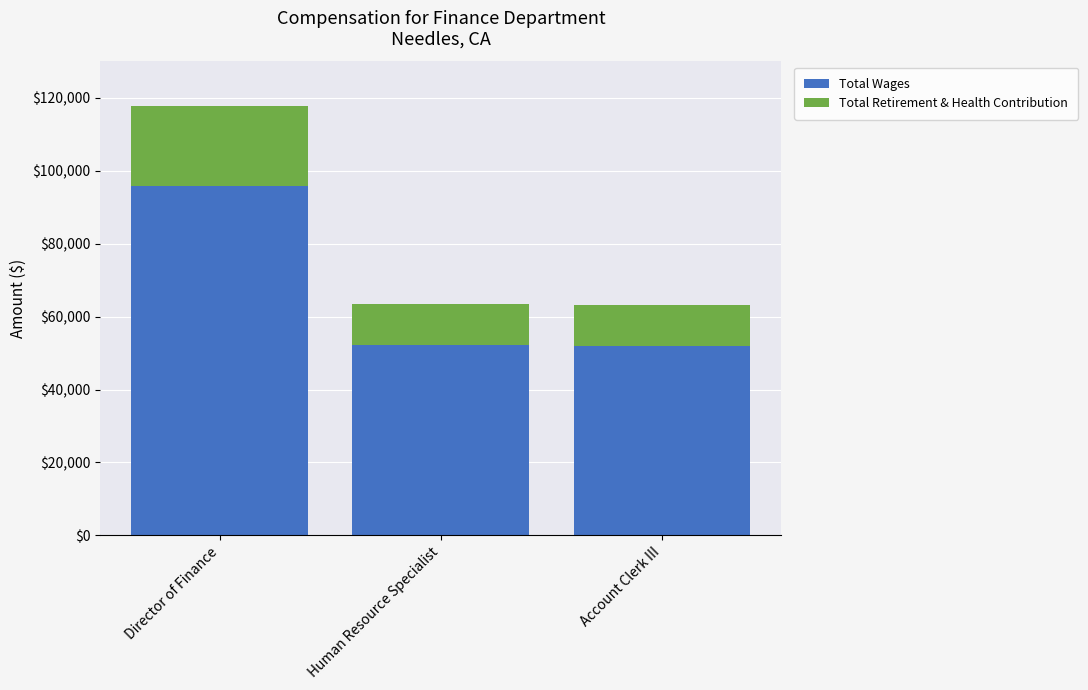

Where does the Total Wages series first go above 52132?

Director of Finance